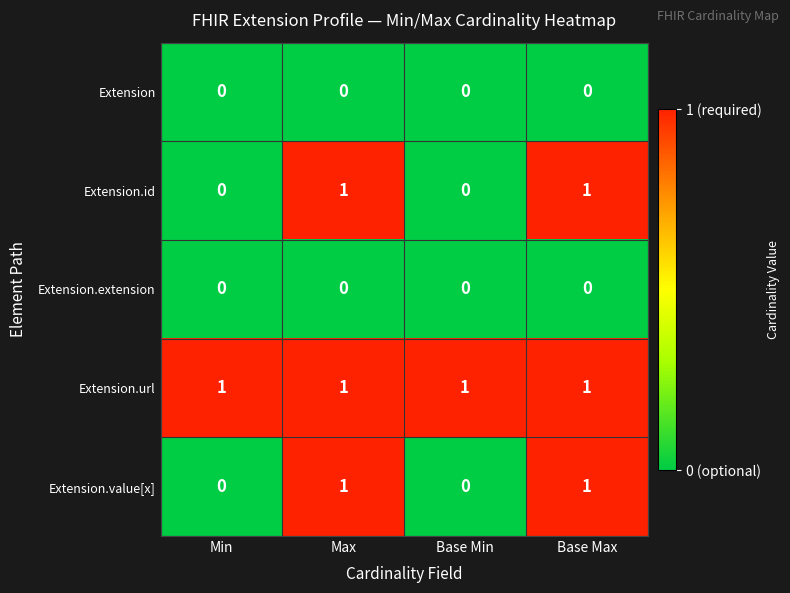

Is it true that Extension.id equals 0 at Base Max?

False